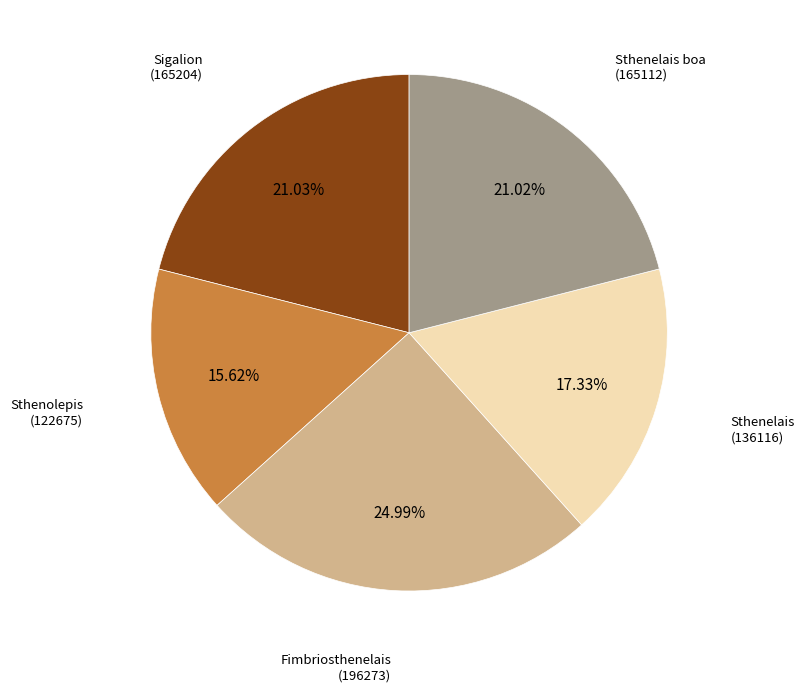

Count the number of slices in the pie.

5